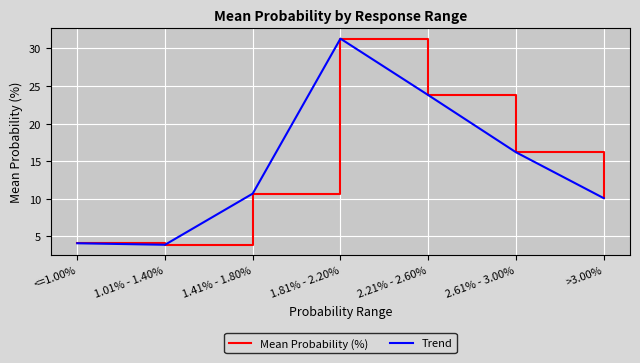

How many lines are shown in the chart?

2